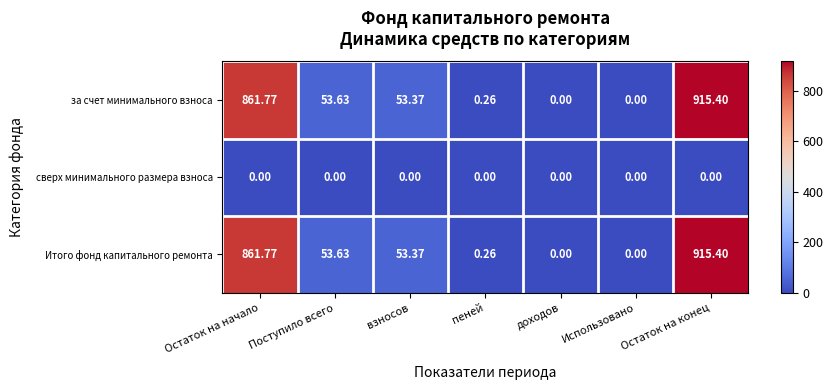

At which category is the sum across all series the highest?

Остаток на конец